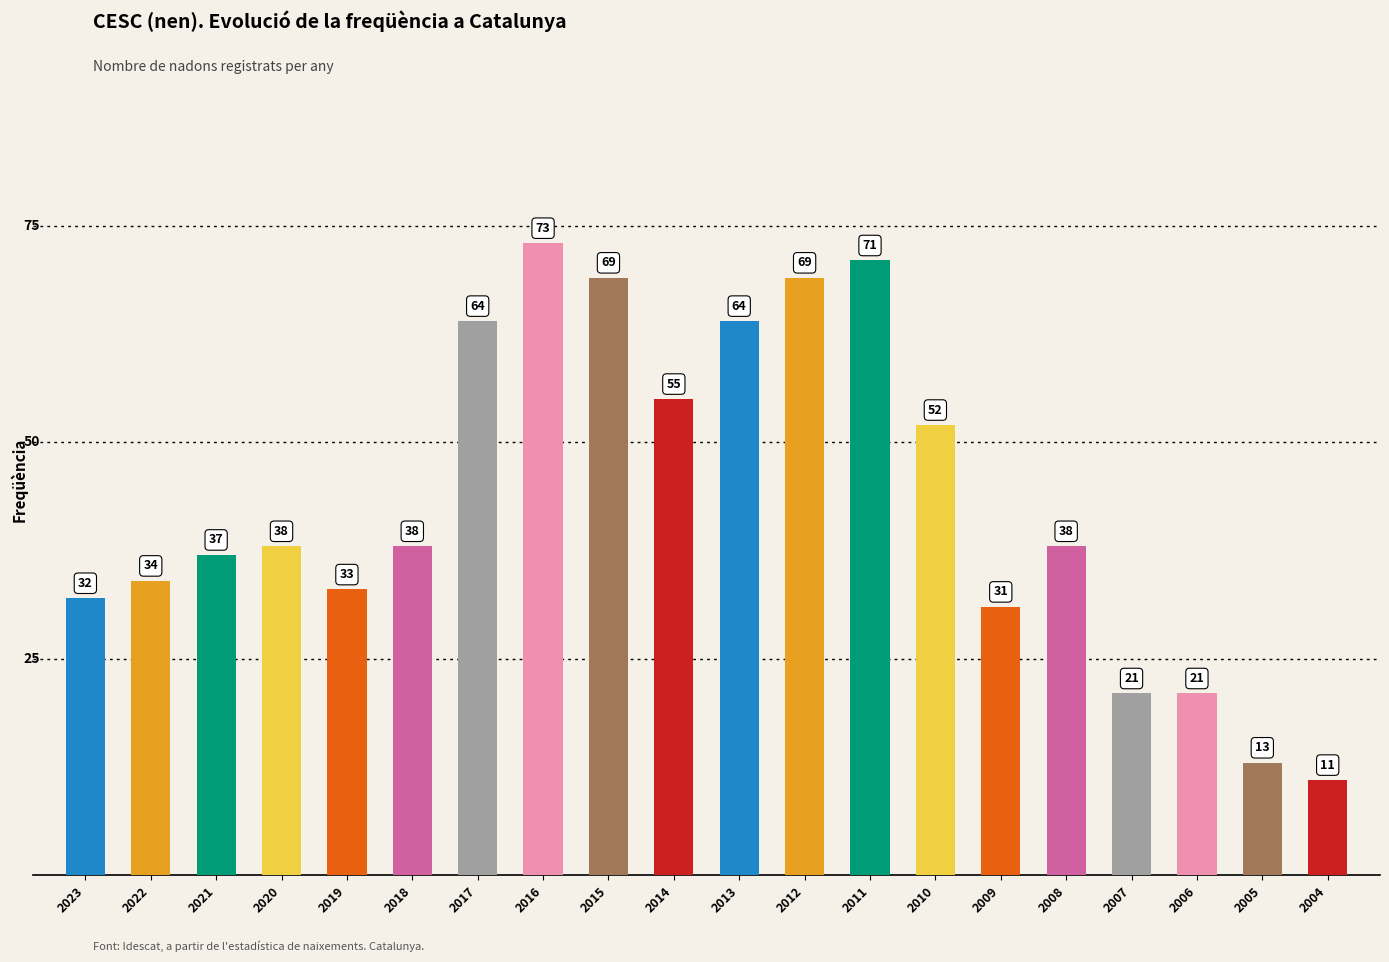

What is the change in value from 2018 to 2013?

+26